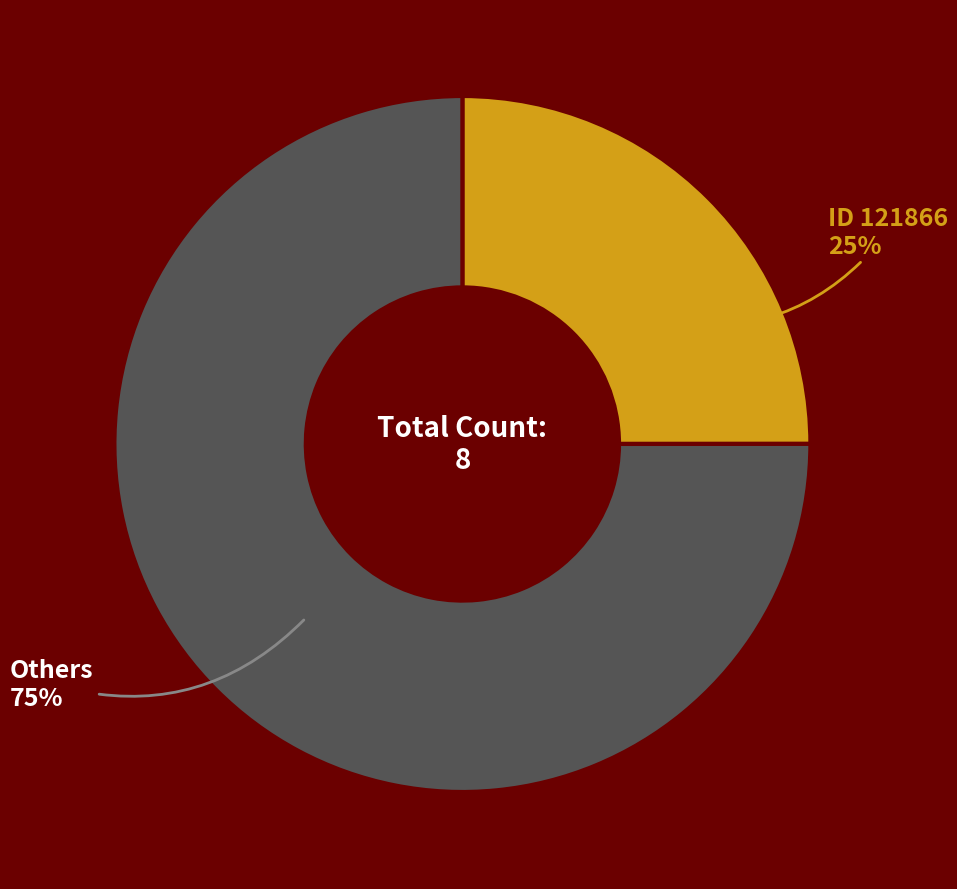

To the nearest percent, what is the average slice percentage?

50%